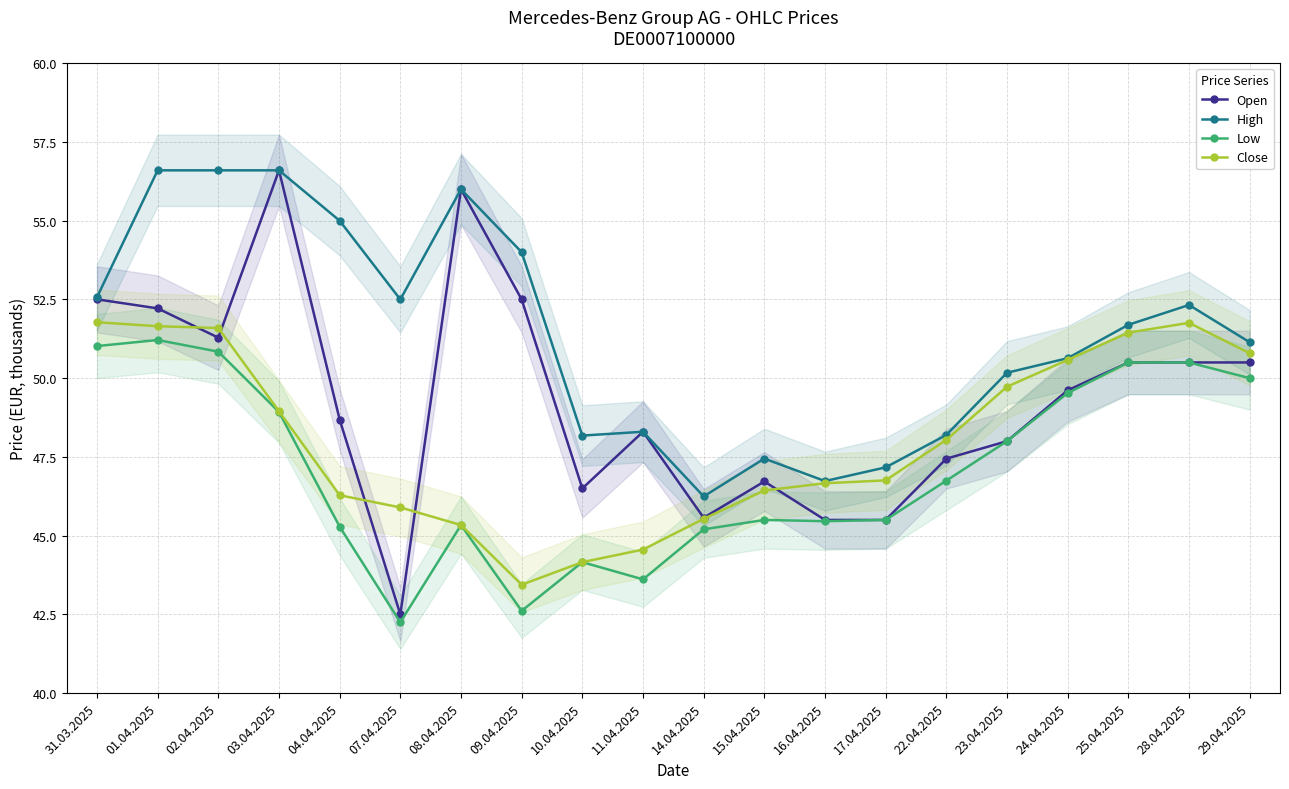

True or false: Low has more than 1 points higher than both neighbors.

True